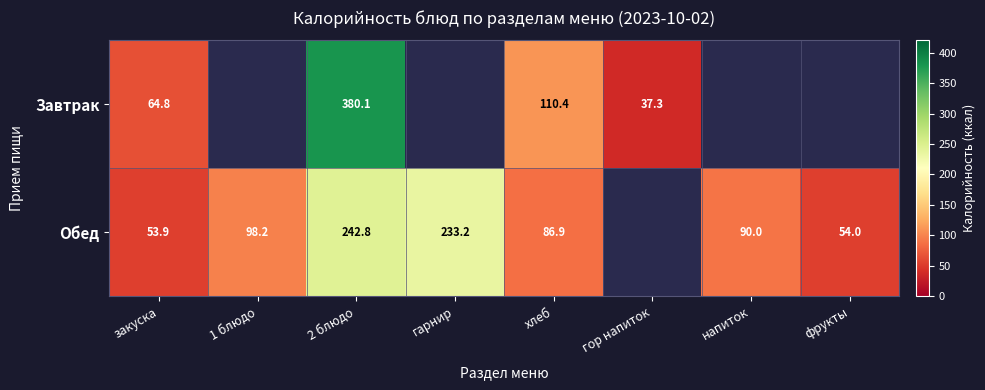

True or false: Завтрак has a value of 64.8 at закуска.

True